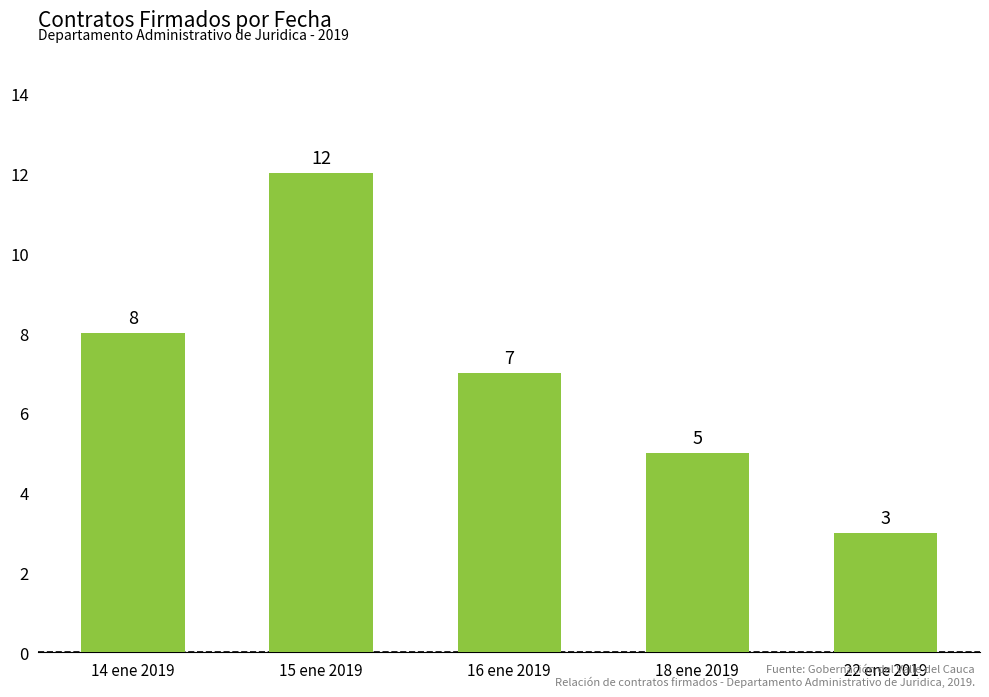

At which label does the data first exceed 7?

14 ene 2019